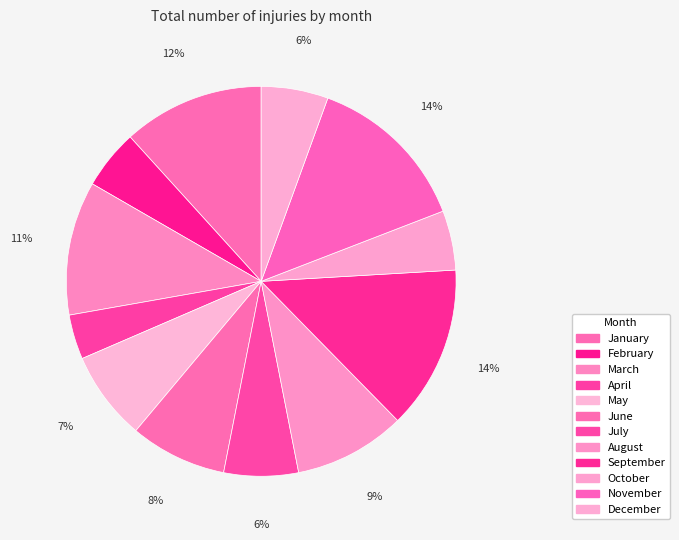

Rank the categories by value from lowest to highest.

April, February, October, December, July, May, June, August, March, January, September, November